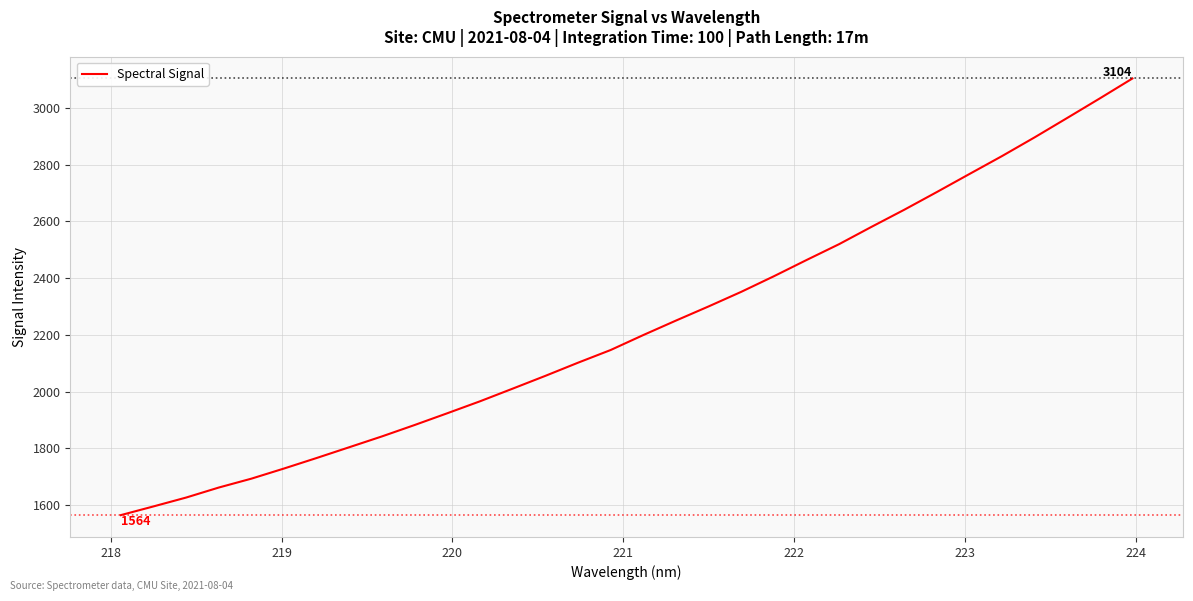

What is the difference between the maximum and minimum values?

1539.6